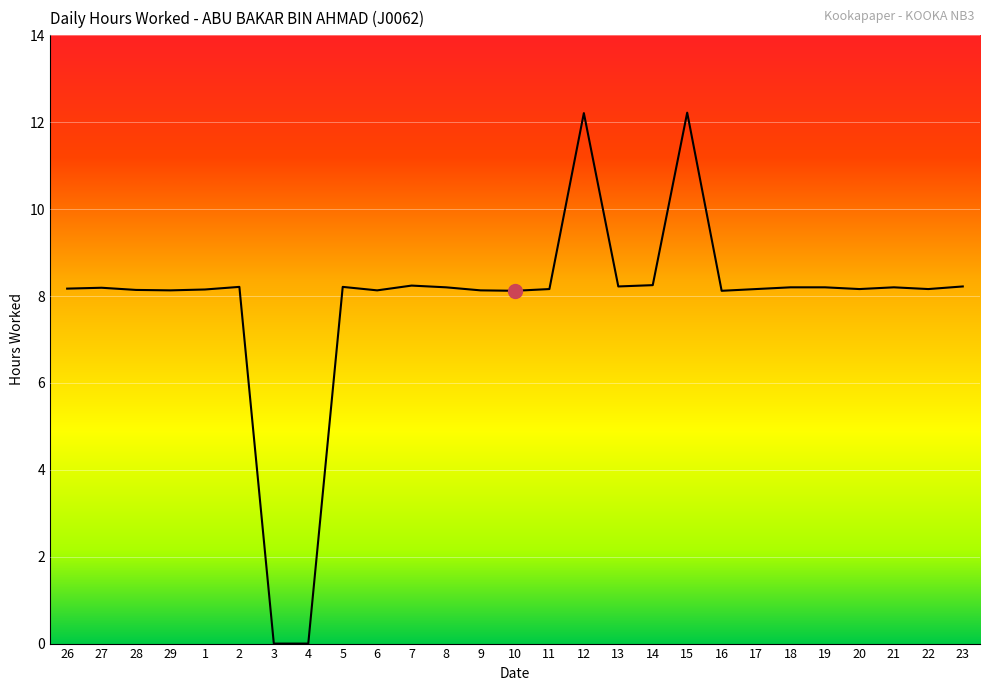

What is the ratio of the value at 16 to the value at 23?

1.0